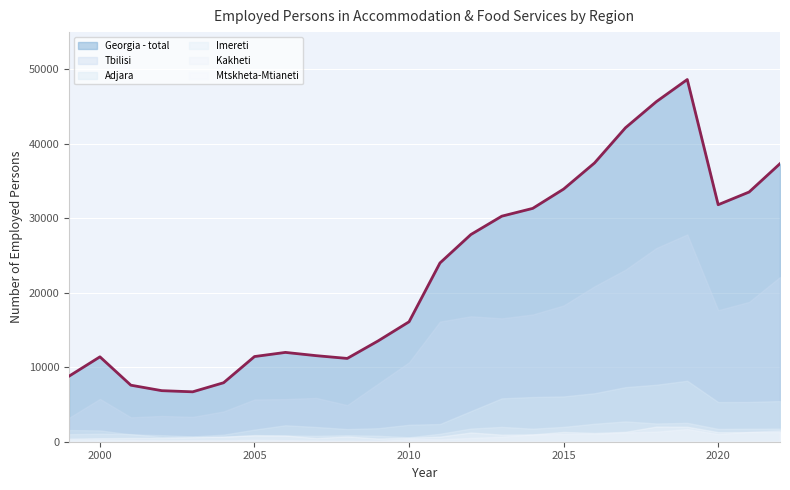

Which series changed the most between 2008 and 2015?

Georgia - total